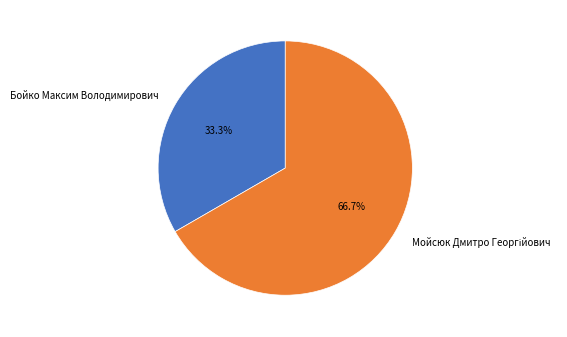

How much of the chart is everything except Бойко Максим Володимирович?

66.7%